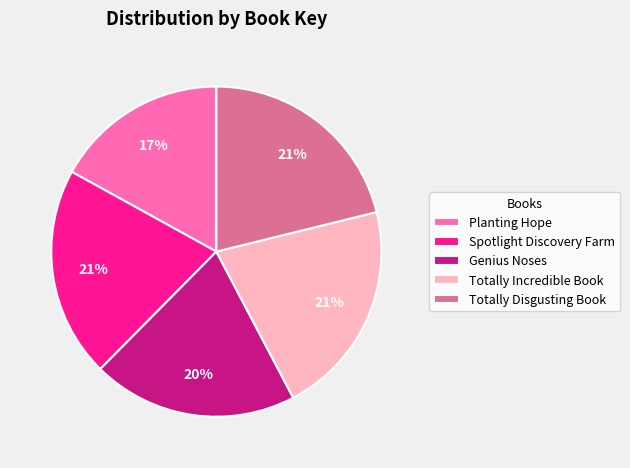

Do Spotlight Discovery Farm and Genius Noses together represent more than half of the pie?

No